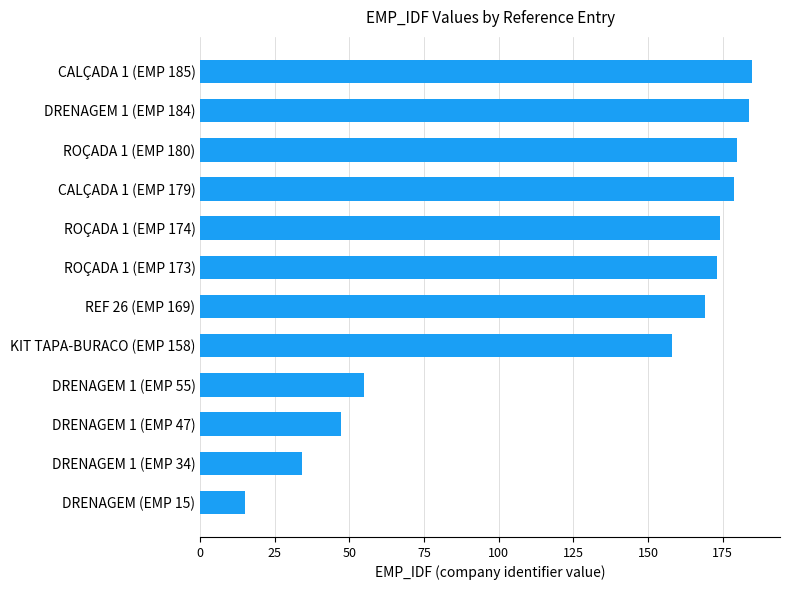

The value at DRENAGEM 1 (EMP 55) is 94. True or false?

False